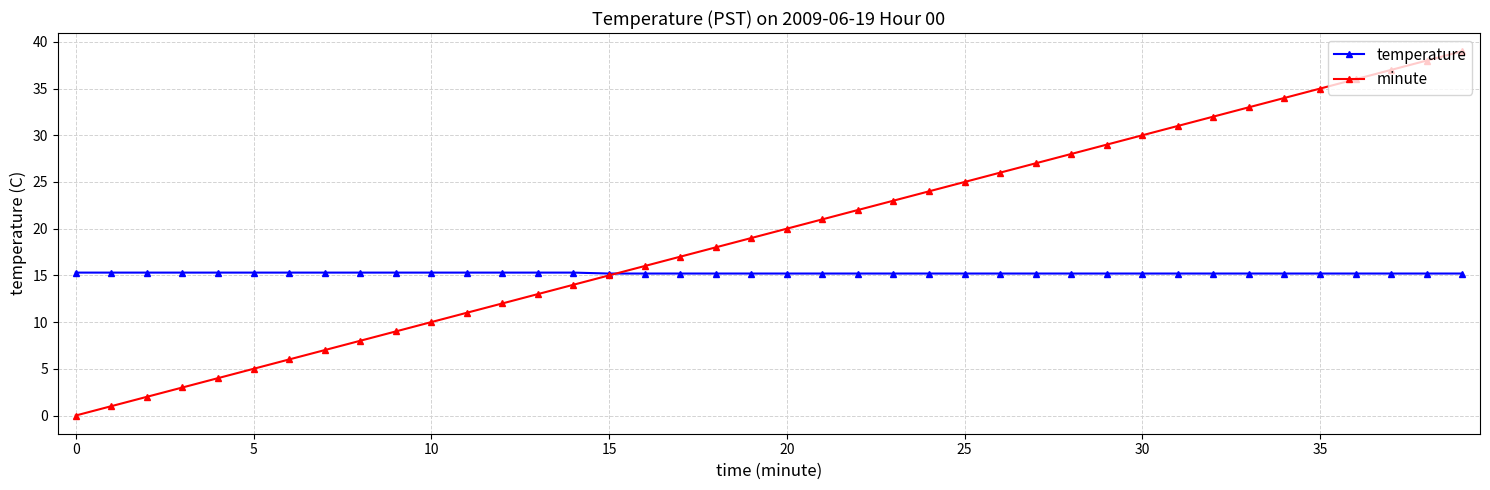

What is the maximum value for temperature?

15.3